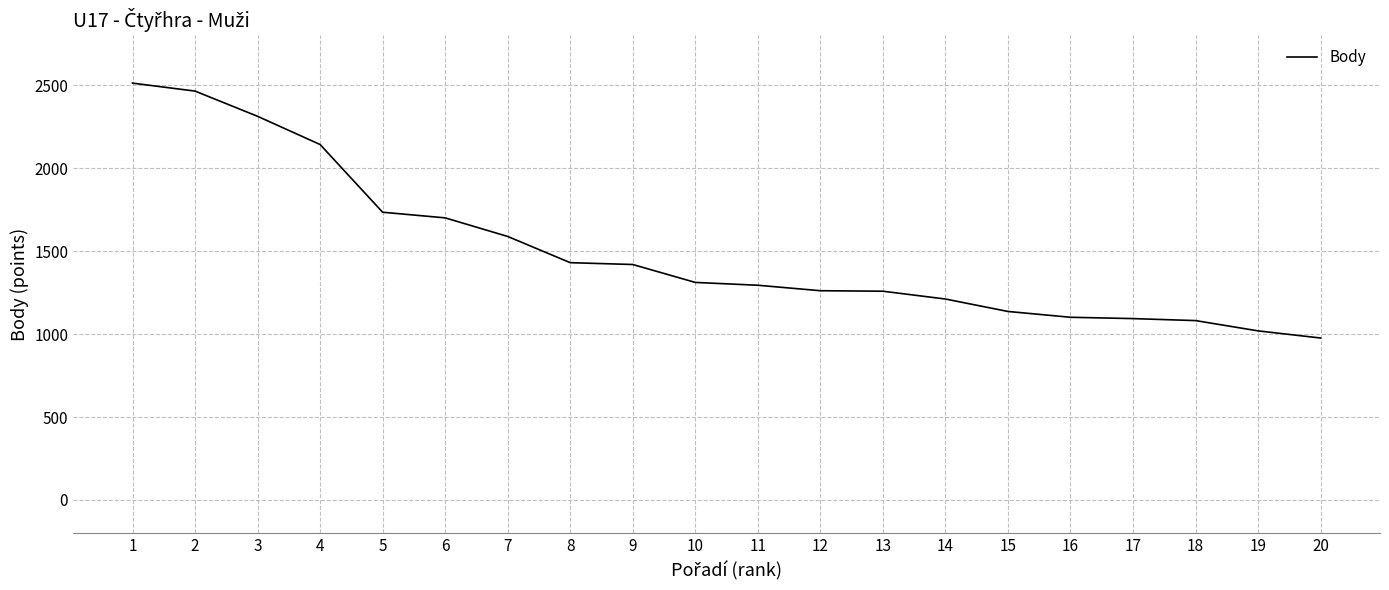

What is the difference between the maximum and minimum values?

1536